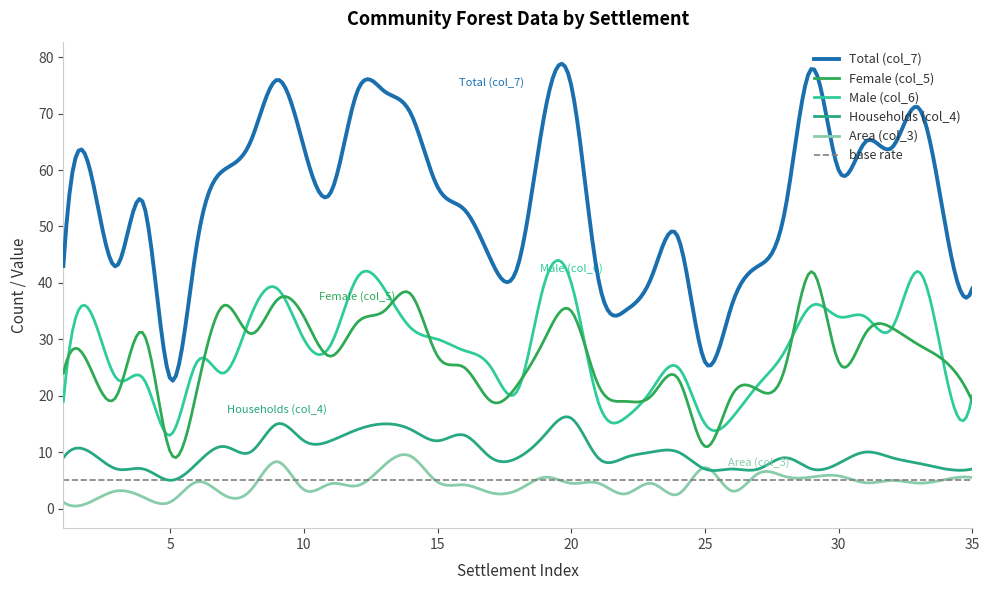

The value of Female (col_5) at 20 is 35.0. True or false?

True